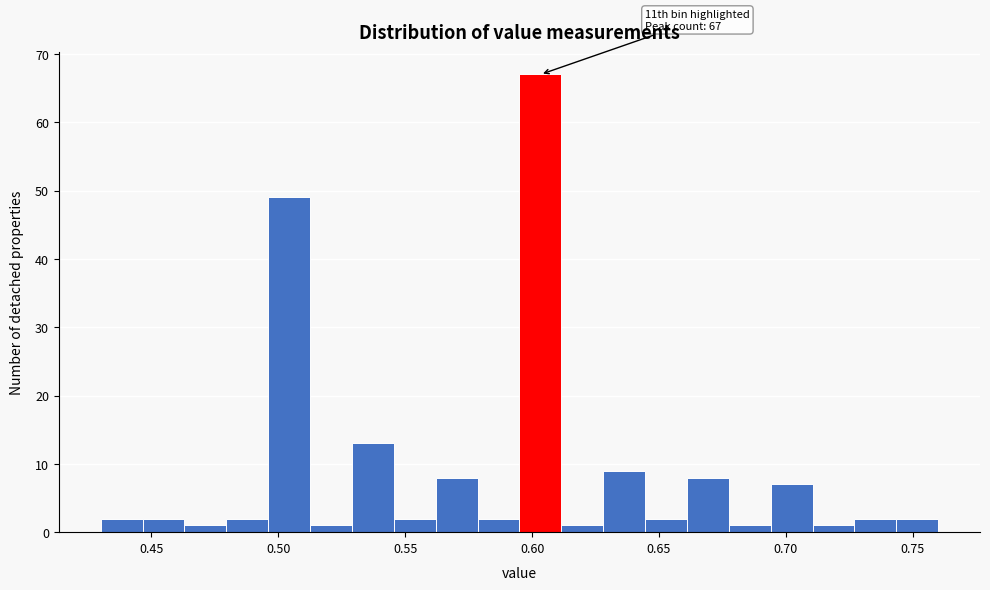

Read against the x-axis, roughly where is the centre of the tallest bar?

0.605